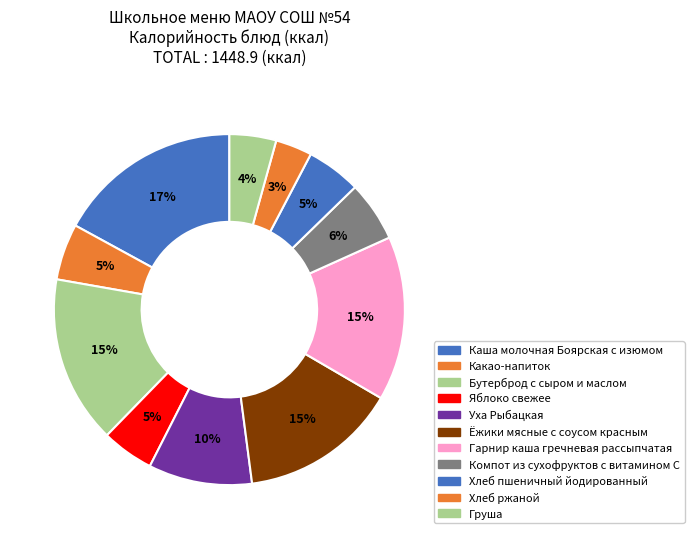

What percentage is the Гарнир каша гречневая рассыпчатая slice, to the nearest percent?

15%